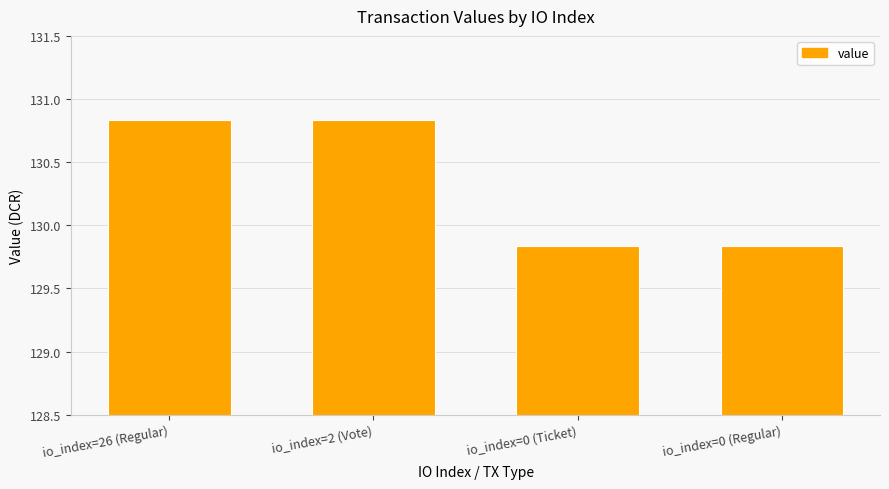

What is the label of the 4th bar from the left?

io_index=0 (Regular)